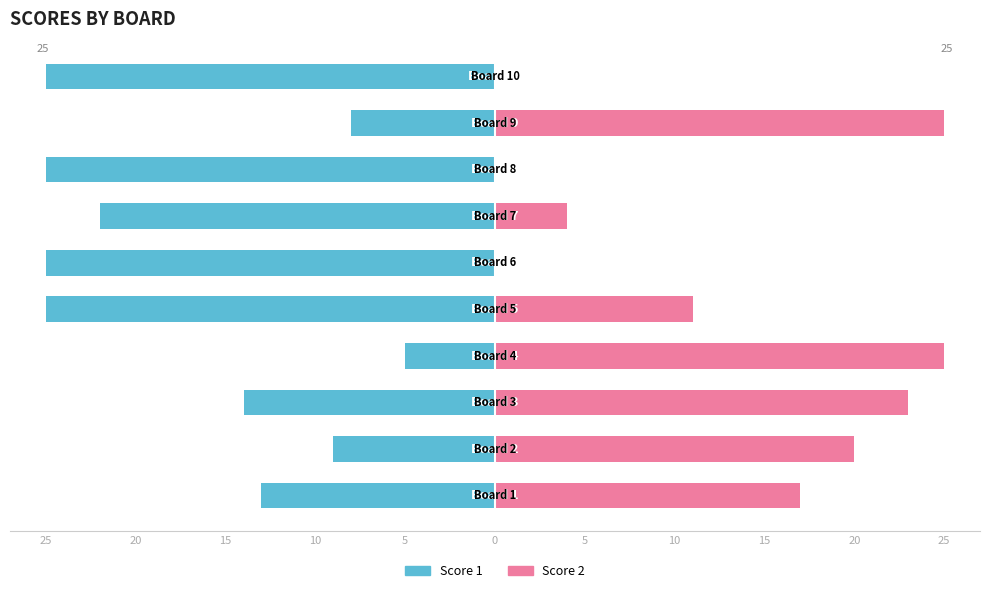

At 20, list the series in order from largest to smallest.

Score 2, Score 1